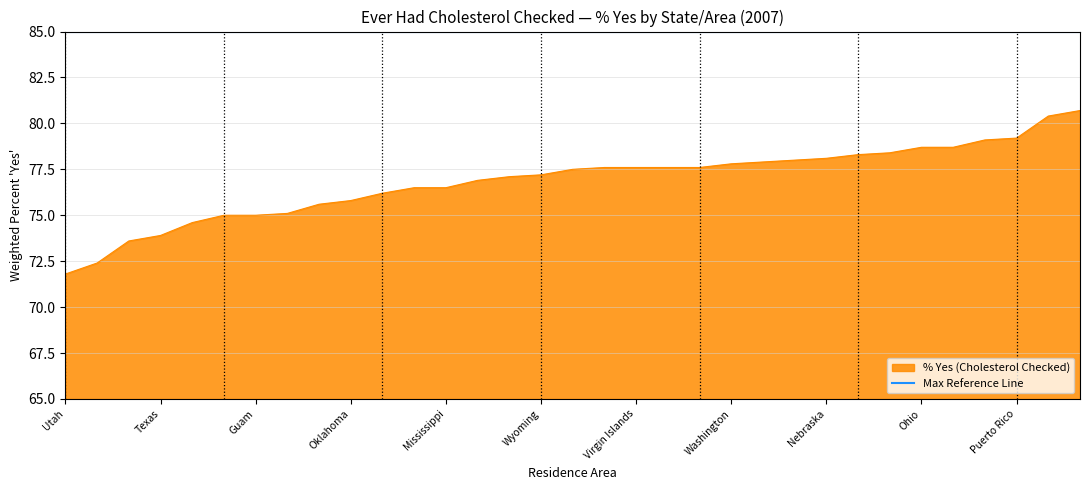

What is the sum of the values at Oregon and Missouri?

155.1